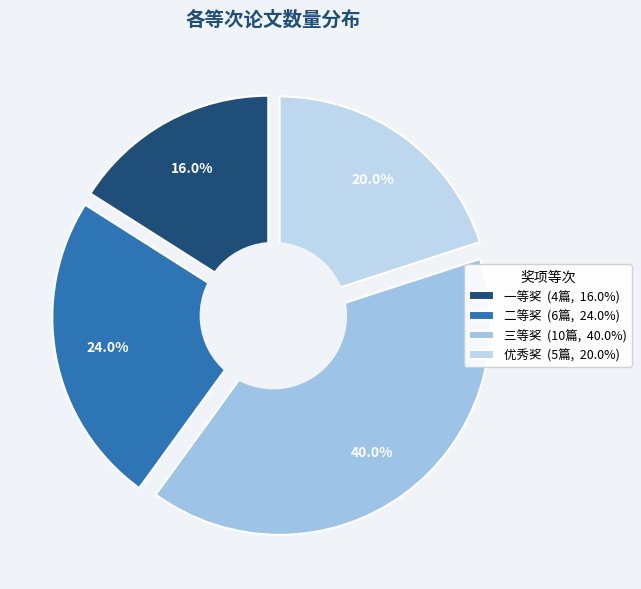

Which slice is the largest?

三等奖